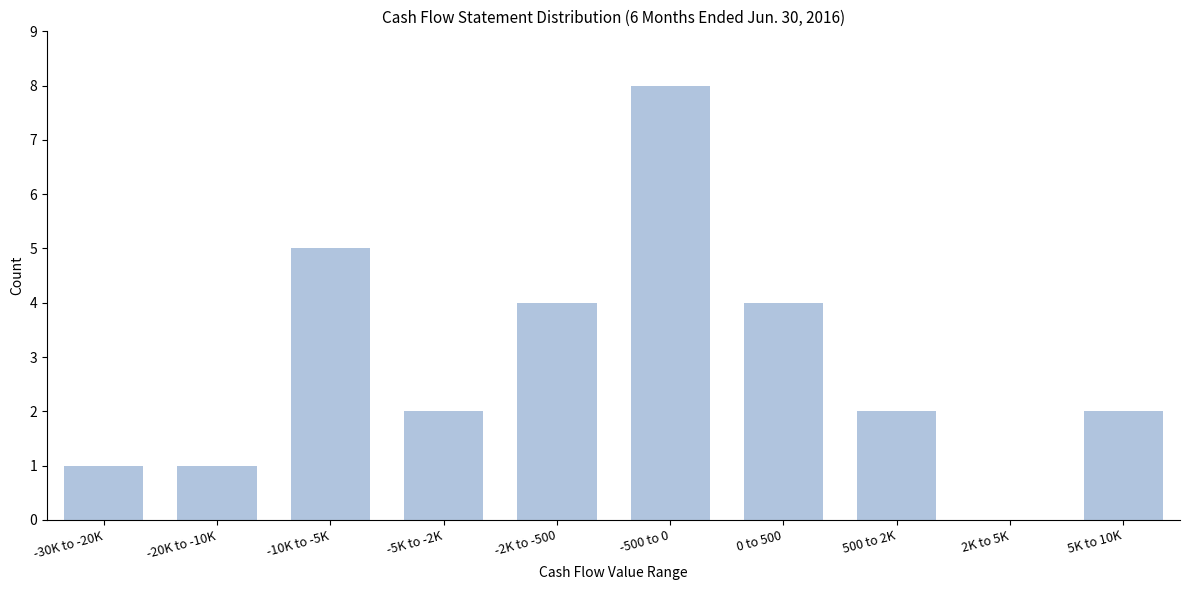

Reading left to right, list all the values displayed in this chart.

-30K to -20K=1	-20K to -10K=1	-10K to -5K=5	-5K to -2K=2	-2K to -500=4	-500 to 0=8	0 to 500=4	500 to 2K=2	2K to 5K=0	5K to 10K=2